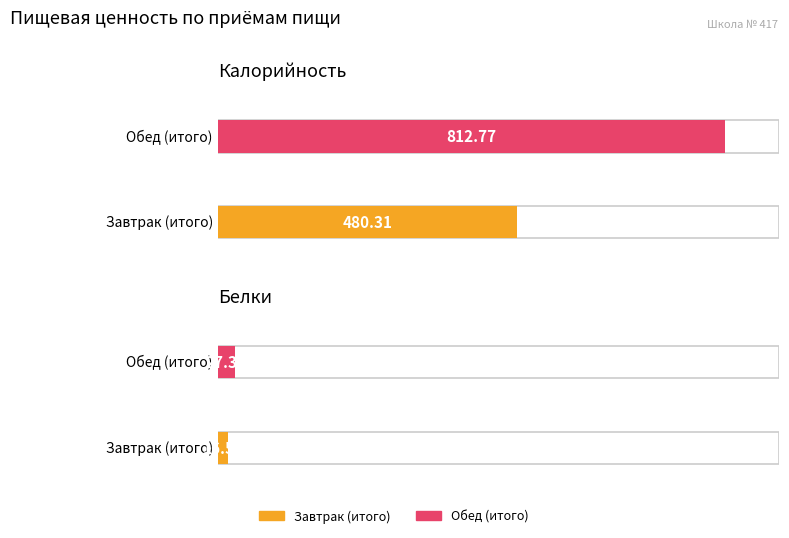

How many distinct data groups are displayed?

2